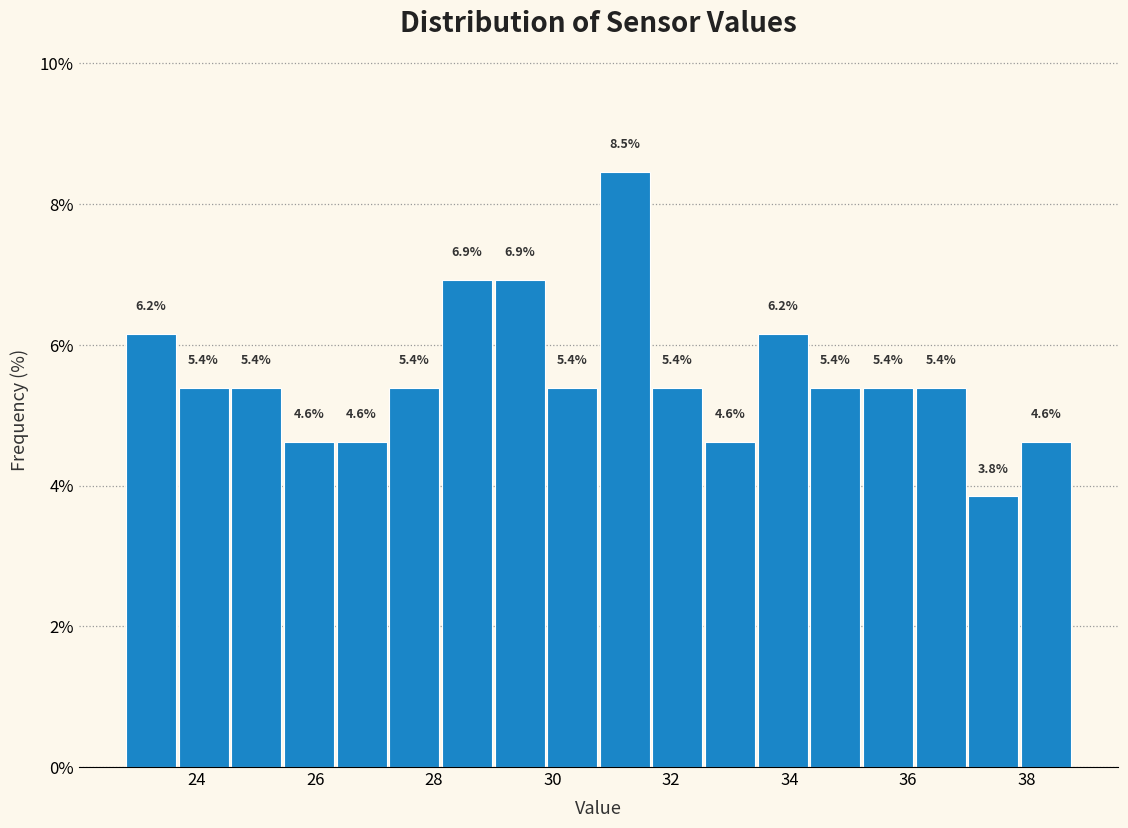

Reading left to right, list every bar in this chart as the range it spans on the x-axis followed by its height. The bar edges are not printed on the chart, so give them approximately, as read against the axis.

22.8 to 23.6: 6.2
23.6 to 24.6: 5.4
24.6 to 25.4: 5.4
25.4 to 26.4: 4.6
26.4 to 27.2: 4.6
27.2 to 28.2: 5.4
28.2 to 29.0: 6.9
29.0 to 30.0: 6.9
30.0 to 30.8: 5.4
30.8 to 31.6: 8.5
31.6 to 32.6: 5.4
32.6 to 33.4: 4.6
33.4 to 34.4: 6.2
34.4 to 35.2: 5.4
35.2 to 36.2: 5.4
36.2 to 37.0: 5.4
37.0 to 38.0: 3.8
38.0 to 38.8: 4.6